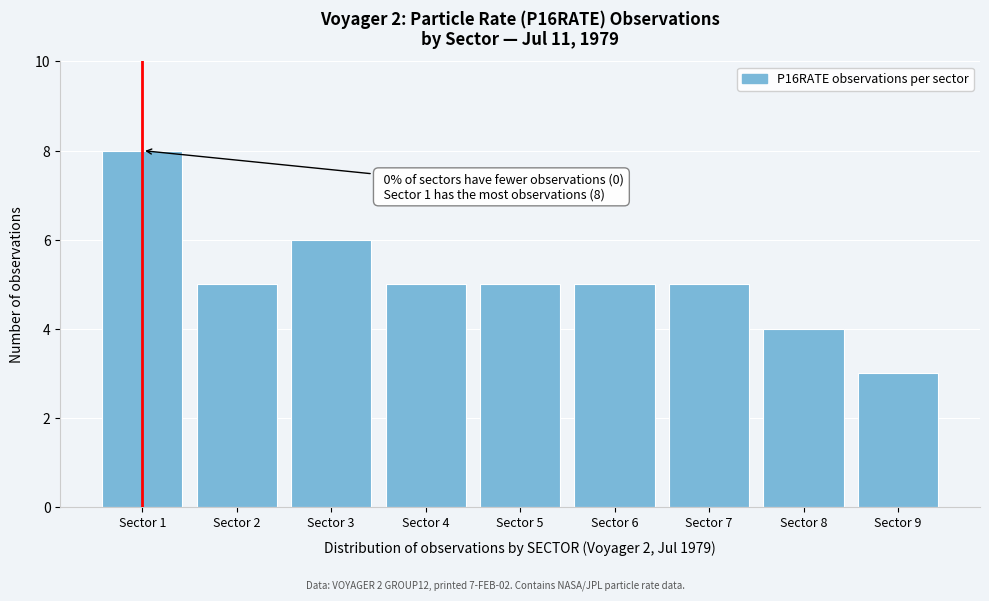

Reading left to right, list all the values displayed in this chart.

Sector 1=8	Sector 2=5	Sector 3=6	Sector 4=5	Sector 5=5	Sector 6=5	Sector 7=5	Sector 8=4	Sector 9=3